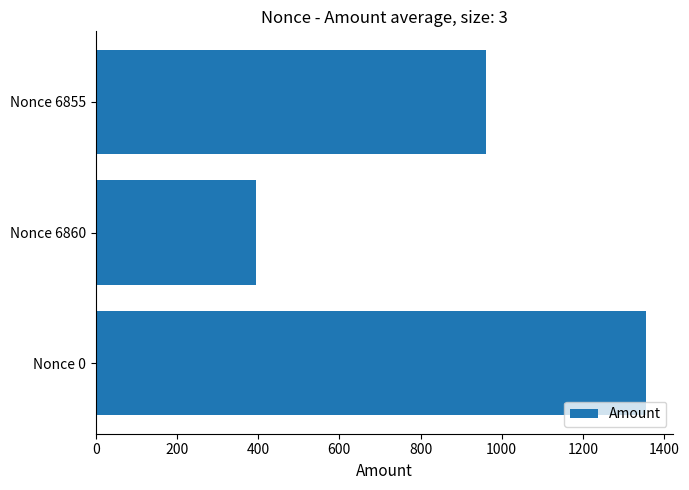

What is the difference between the second highest and minimum values?

565.9